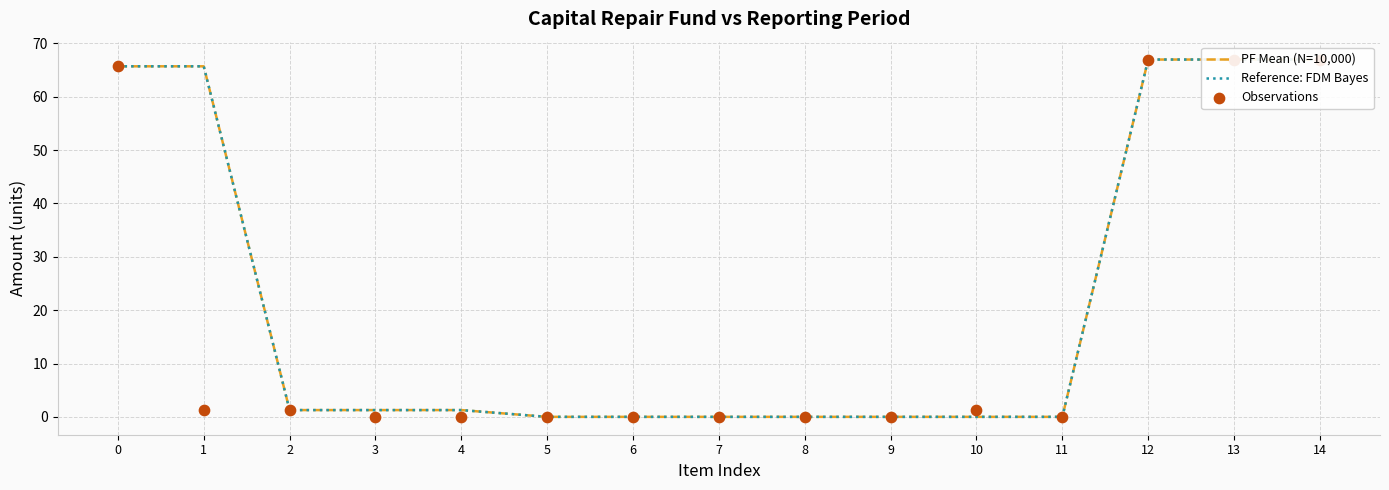

Which series reaches the maximum Y coordinate?

PF Mean (N=10,000)